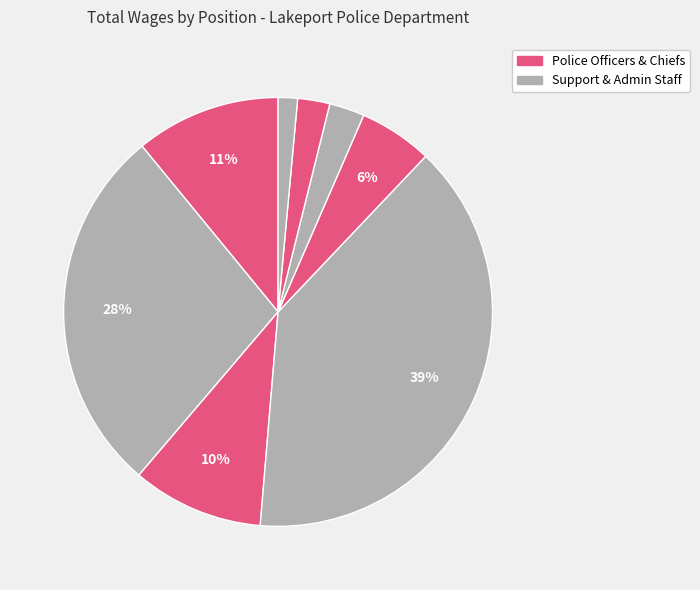

How many segments does this pie chart have?

8